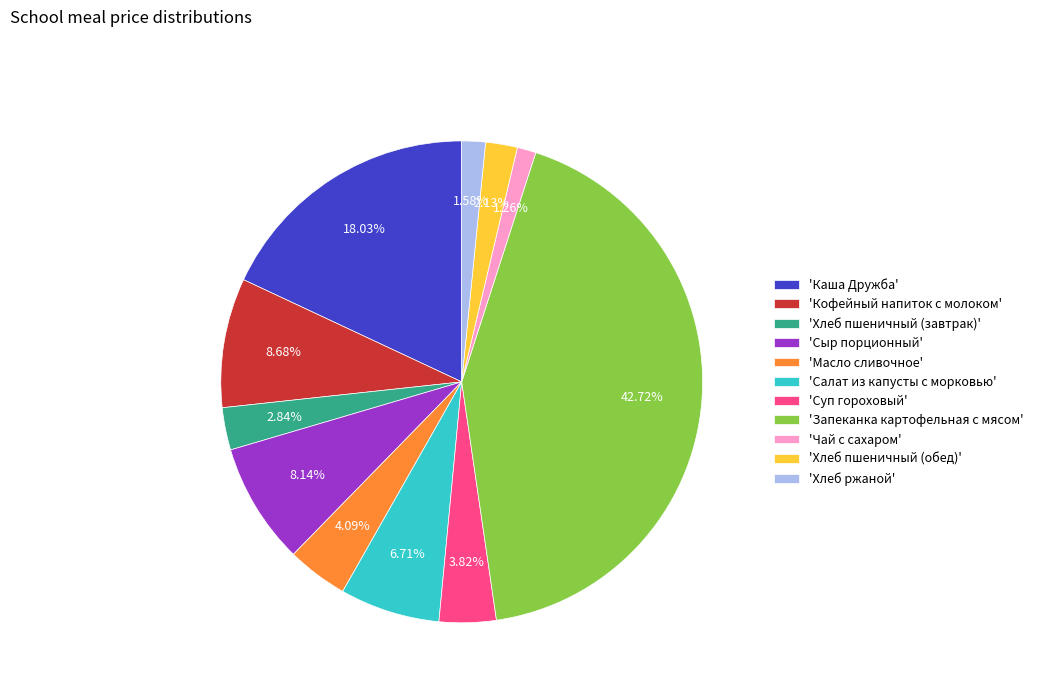

Does any single category account for the majority?

No